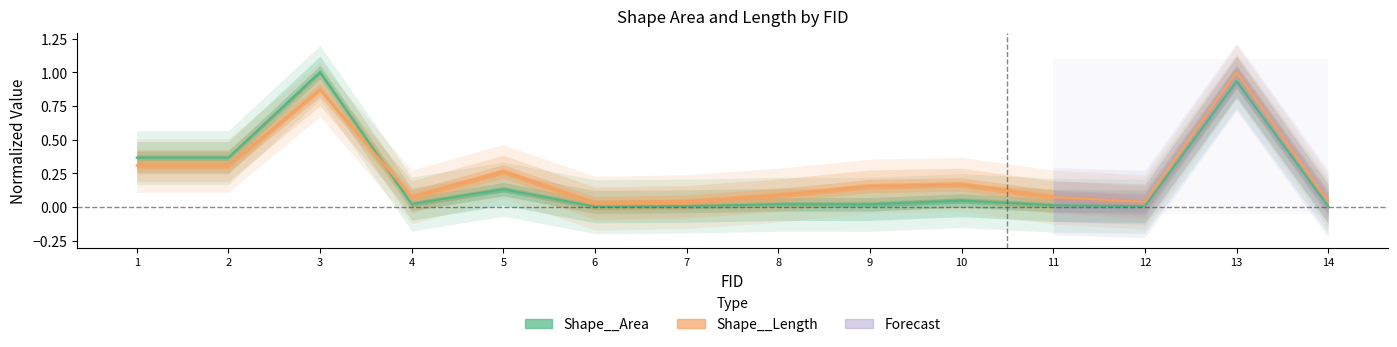

What is the average value of the Shape__Area series?

0.2